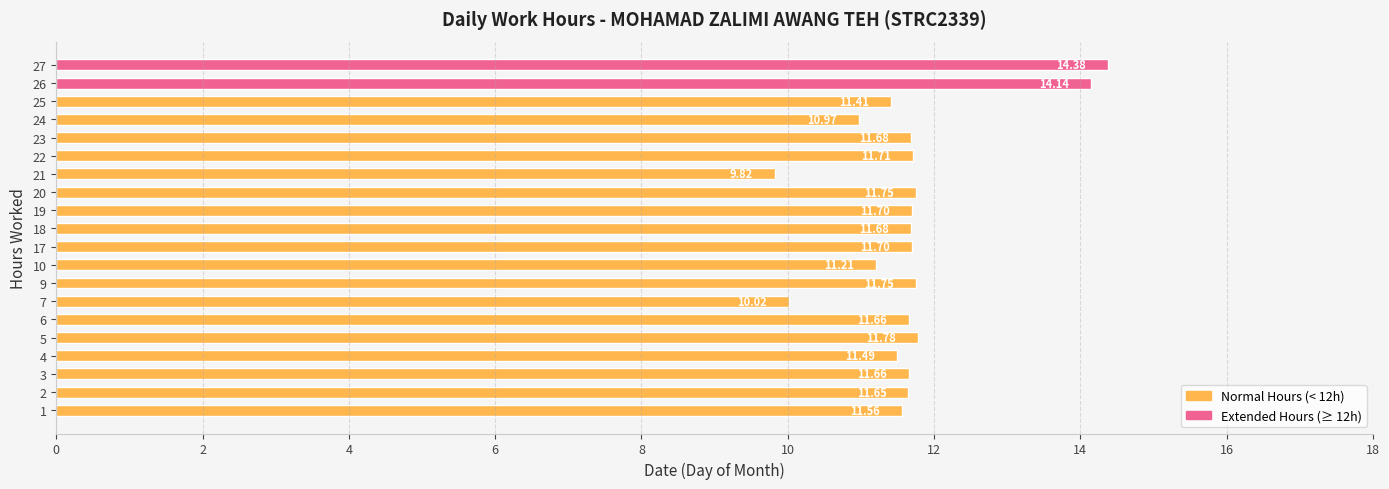

How many series are shown in this chart?

1